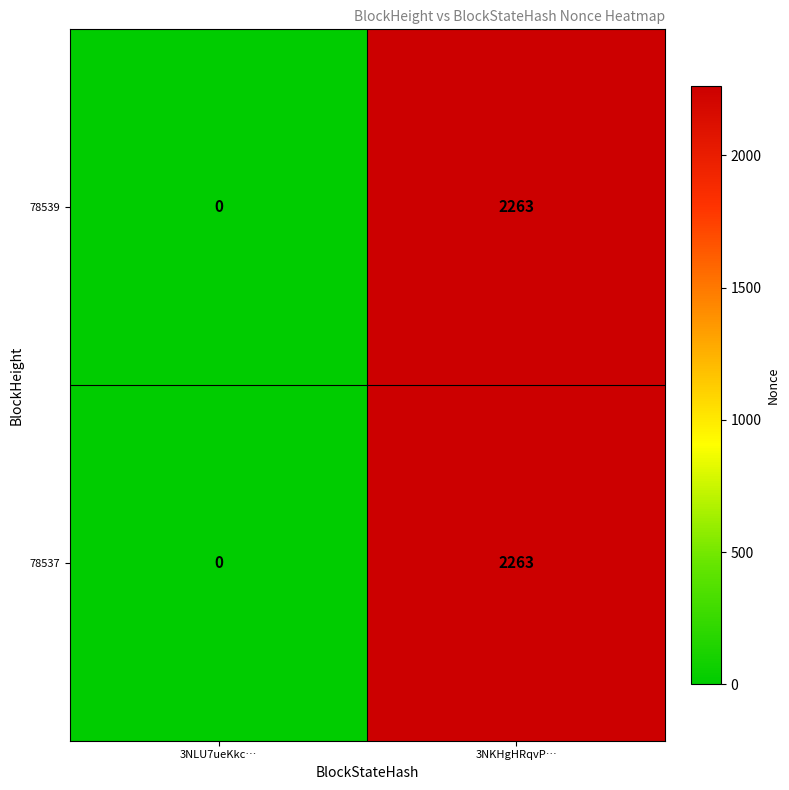

What is the total value across all series at 3NKHgHRqvP…?

4526